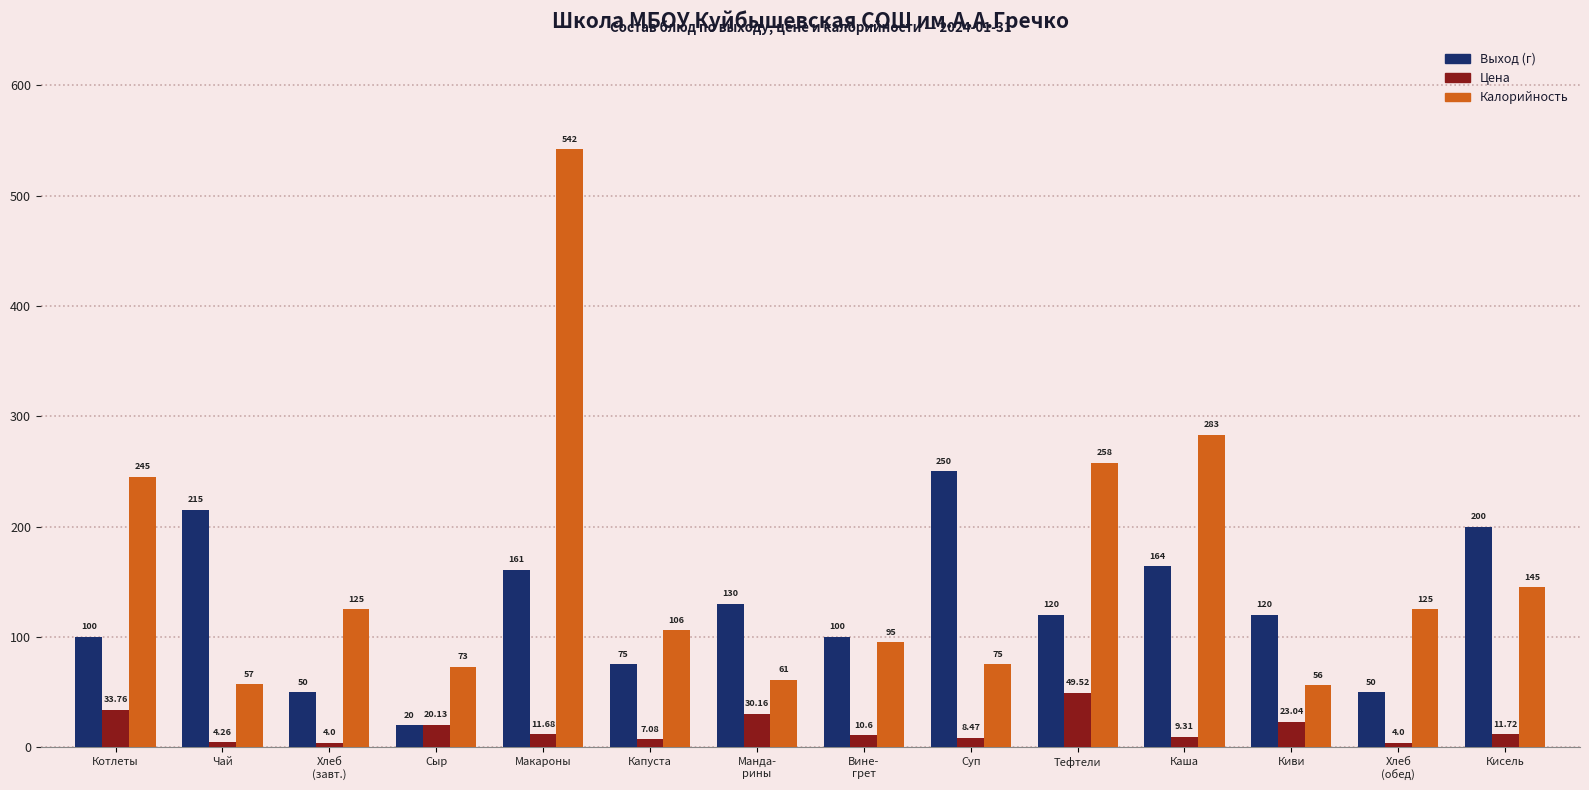

What is the label of the 12th bar from the right?

Хлеб
(завт.)